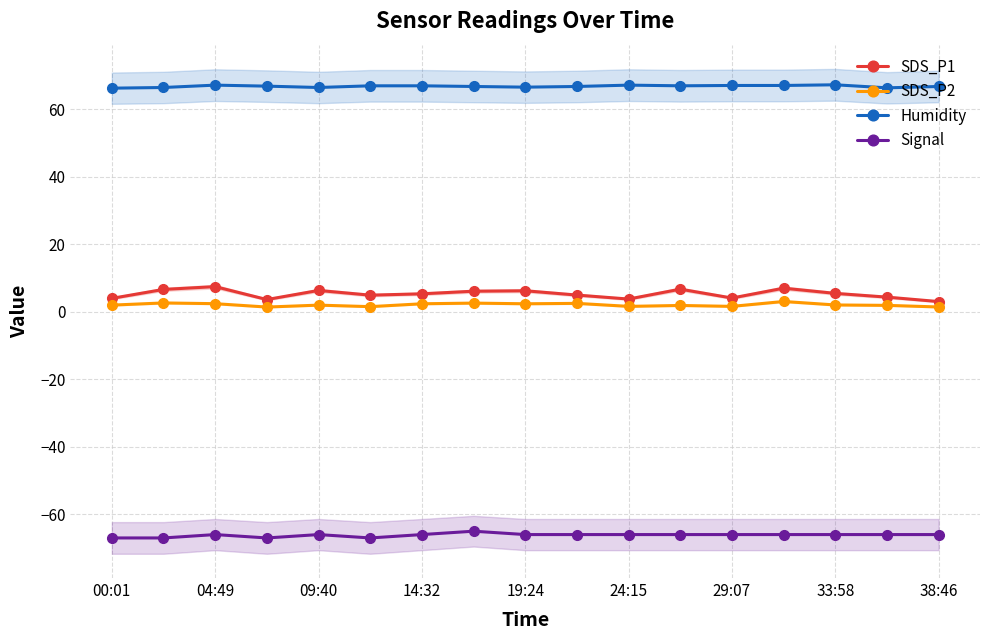

At how many categories does at least one series exceed 38?

17